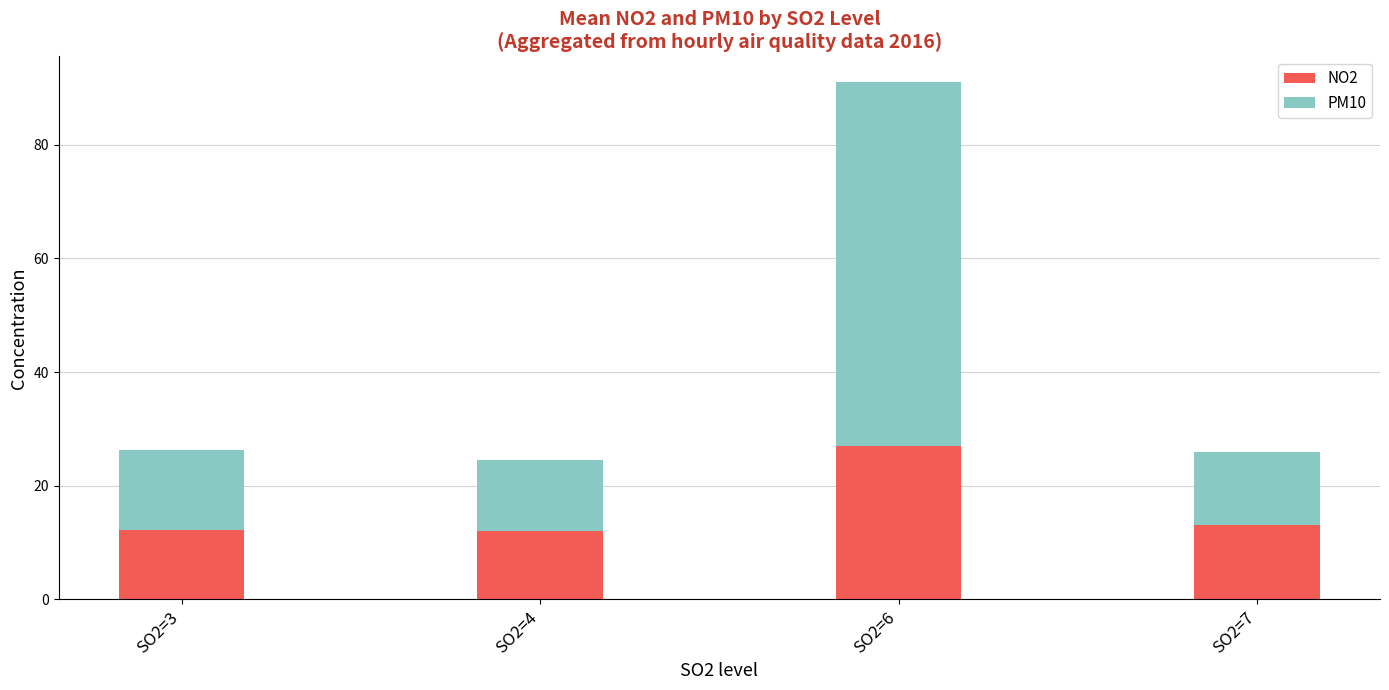

How many series are shown in this chart?

2